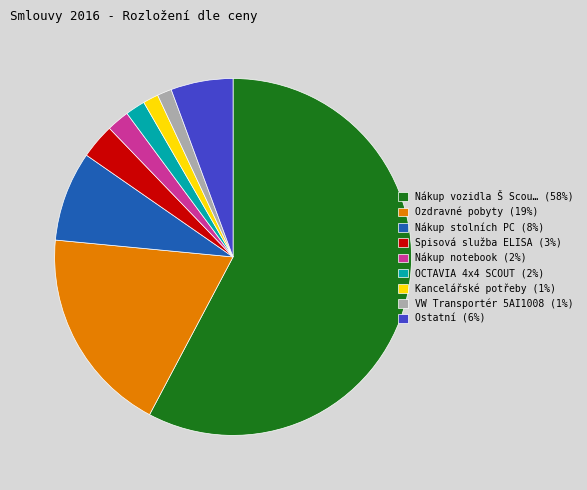

The Kancelářské potřeby (1%) slice represents 1% of the pie. True or false?

True